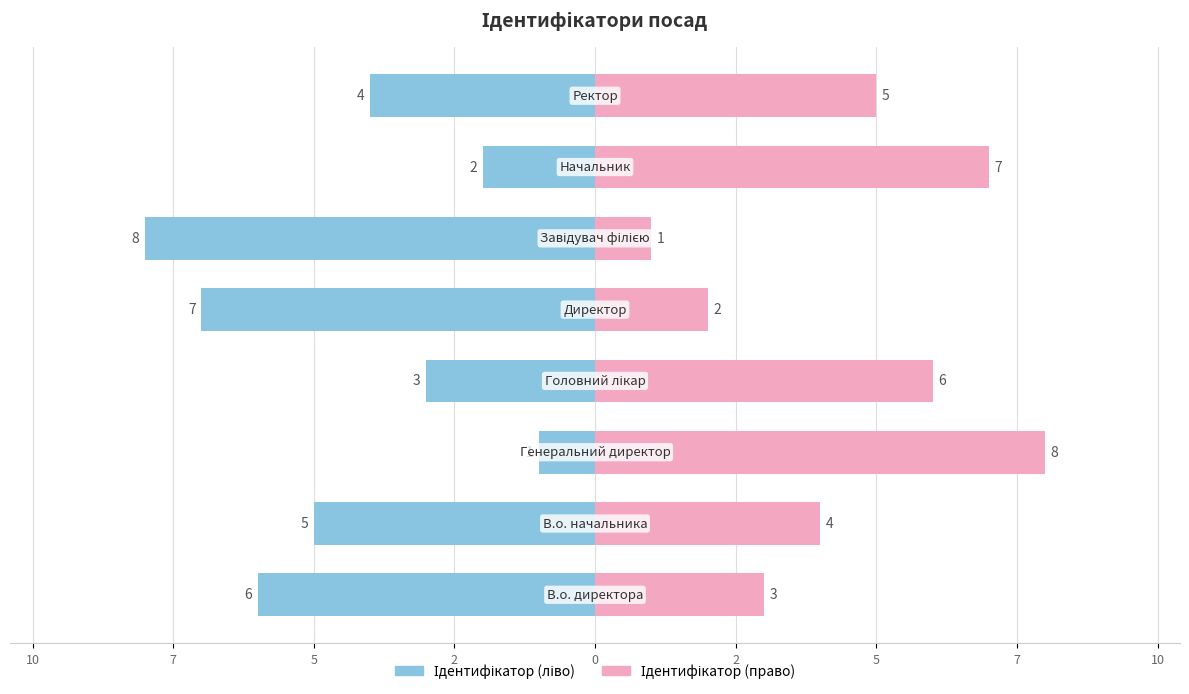

At which category is the sum across all series the highest?

7